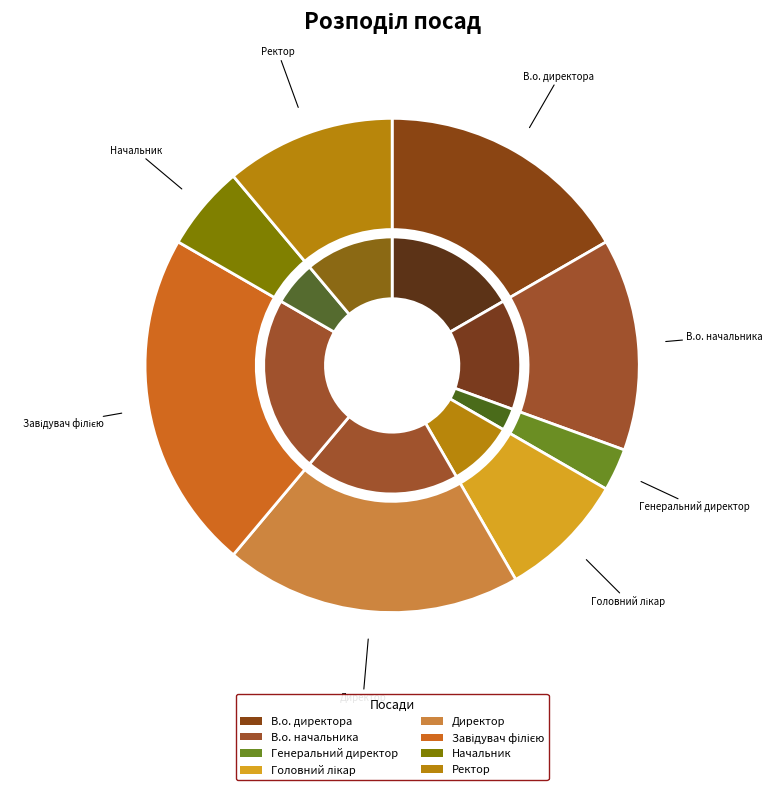

To the nearest percent, what is the difference between the Ректор and В.о. директора slice percentages?

6%